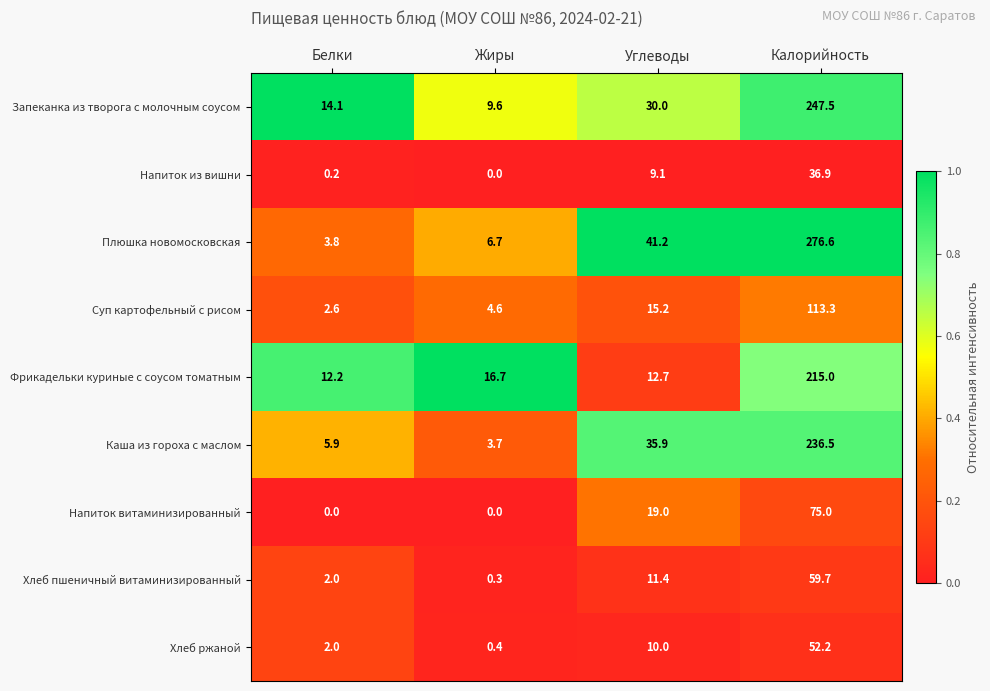

Which category has the highest value in the Хлеб пшеничный витаминизированный series?

Калорийность